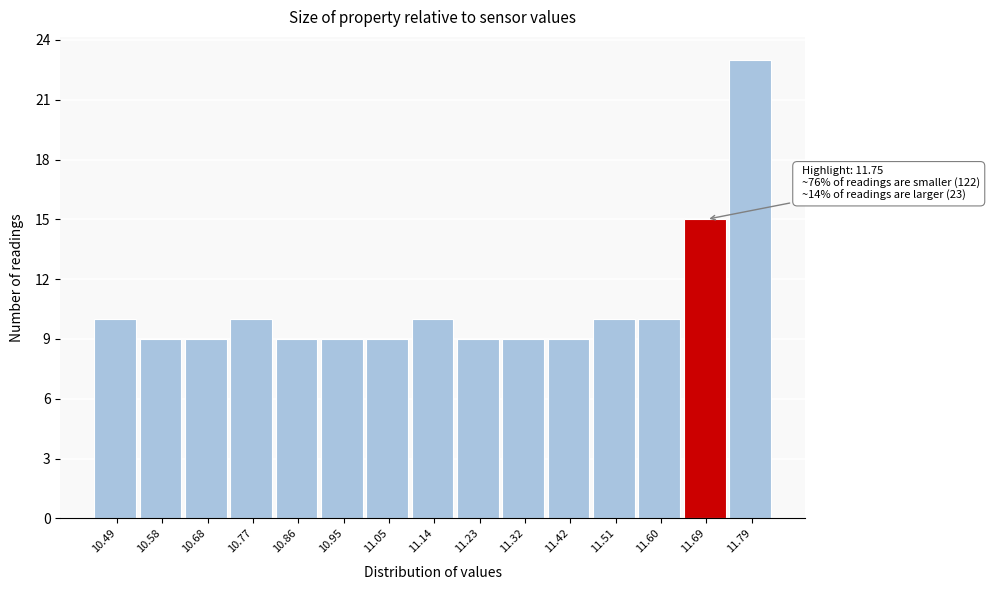

Reading left to right, transcribe all the data shown in this chart.

10.49=10	10.58=9	10.68=9	10.77=10	10.86=9	10.95=9	11.05=9	11.14=10	11.23=9	11.32=9	11.42=9	11.51=10	11.60=10	11.69=15	11.79=23